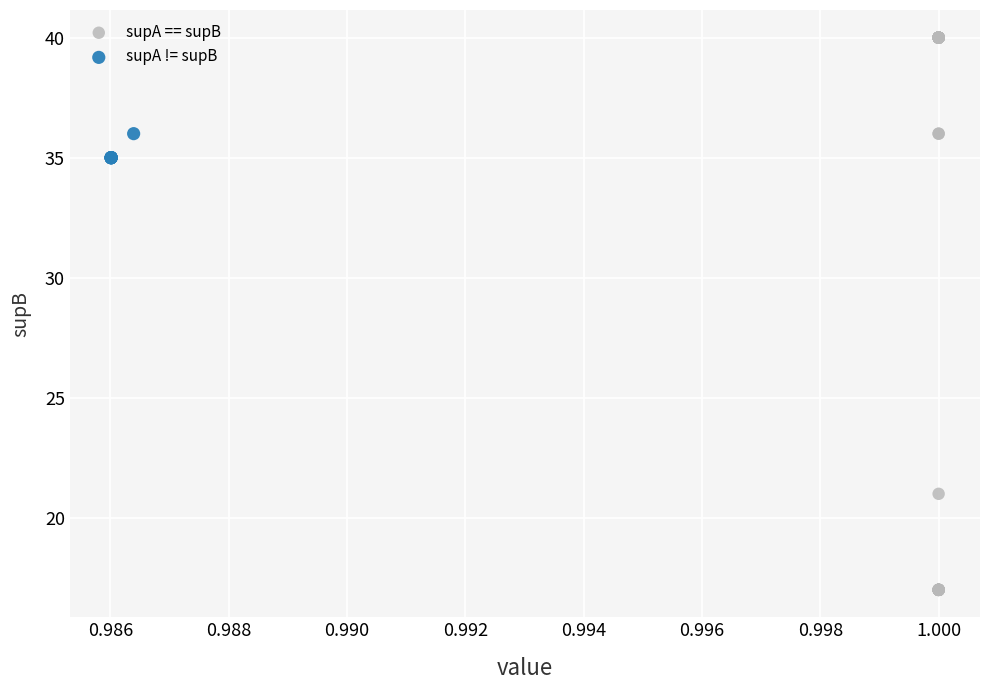

Which series has the largest Y range (max minus min)?

supA == supB